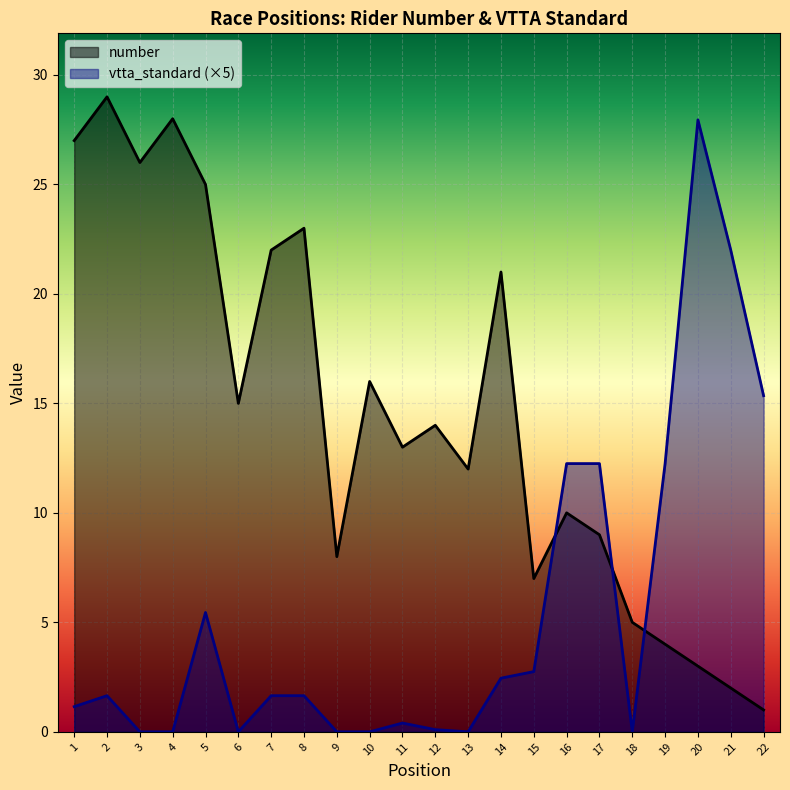

True or false: vtta_standard and number intersect in this chart.

True